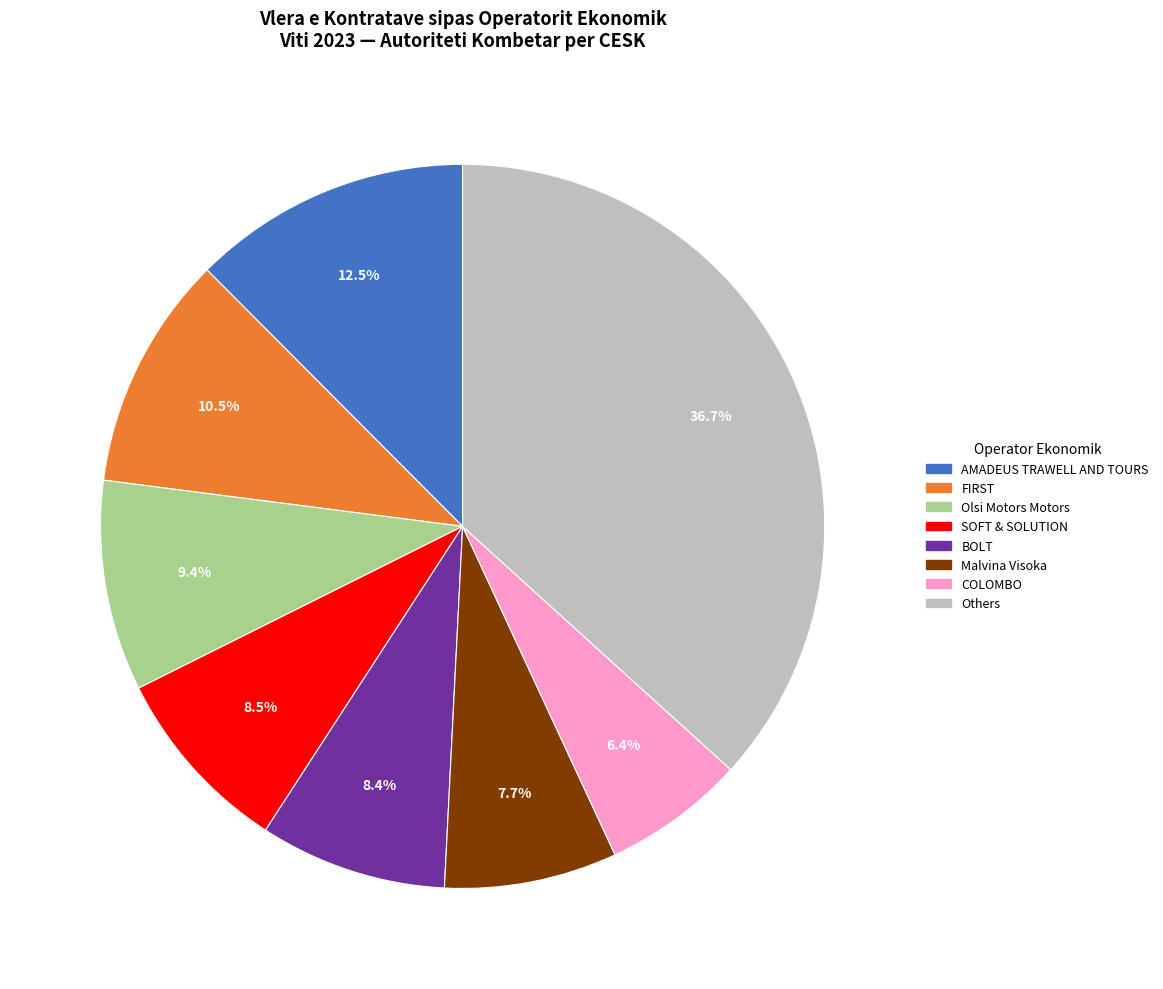

Is there any slice that represents more than half of the pie?

No